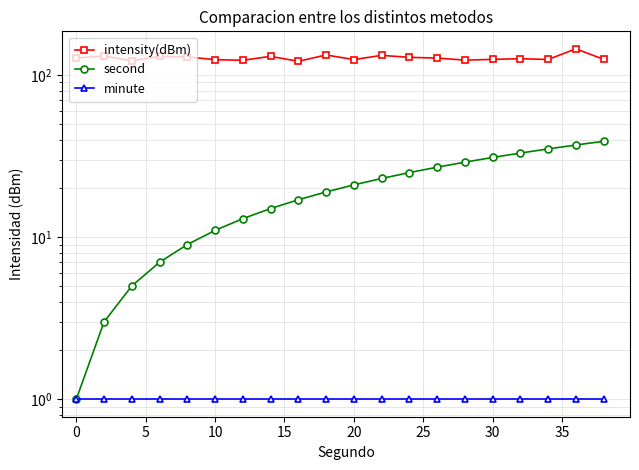

Which series has the largest total across all categories?

intensity(dBm)